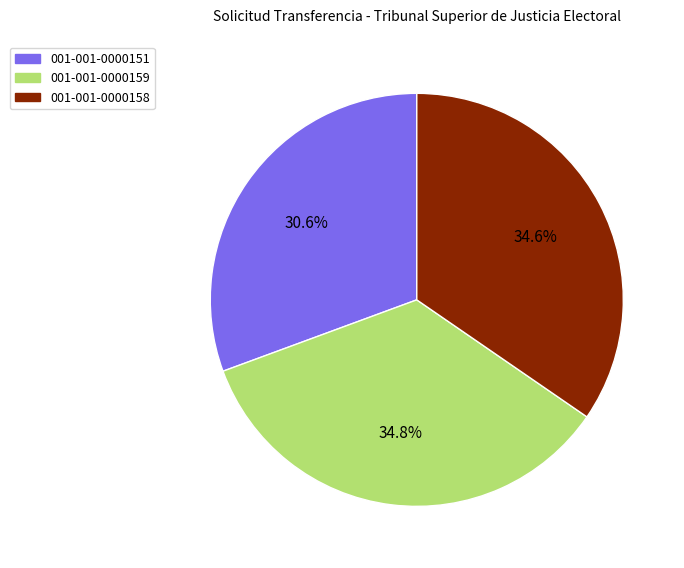

Which category has the smallest portion of the pie?

001-001-0000151